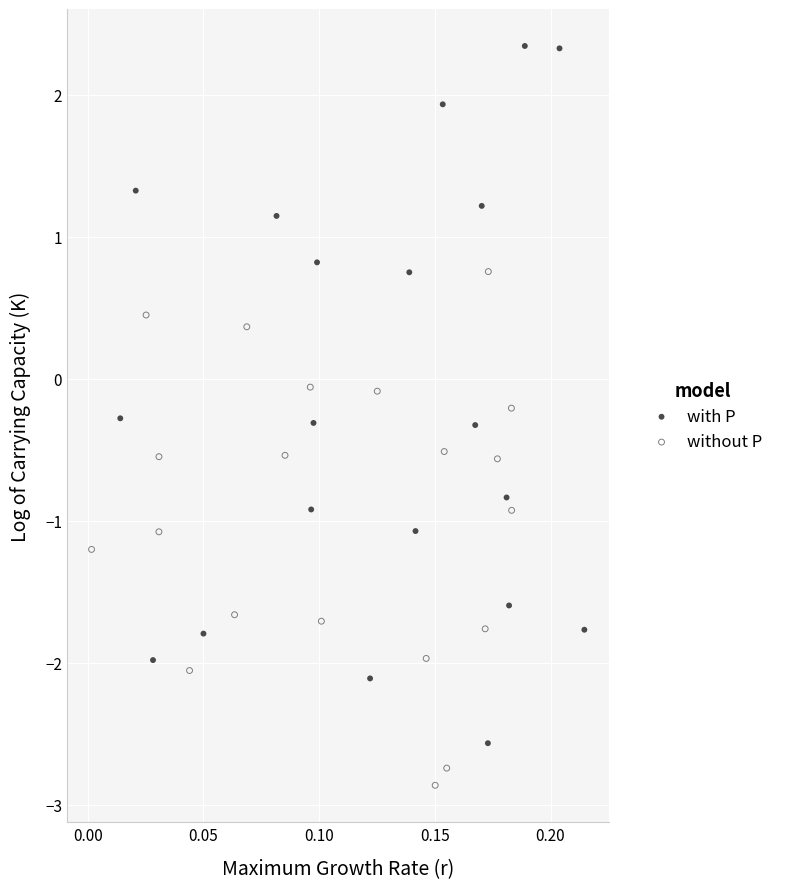

Which series reaches the minimum Y coordinate?

without P